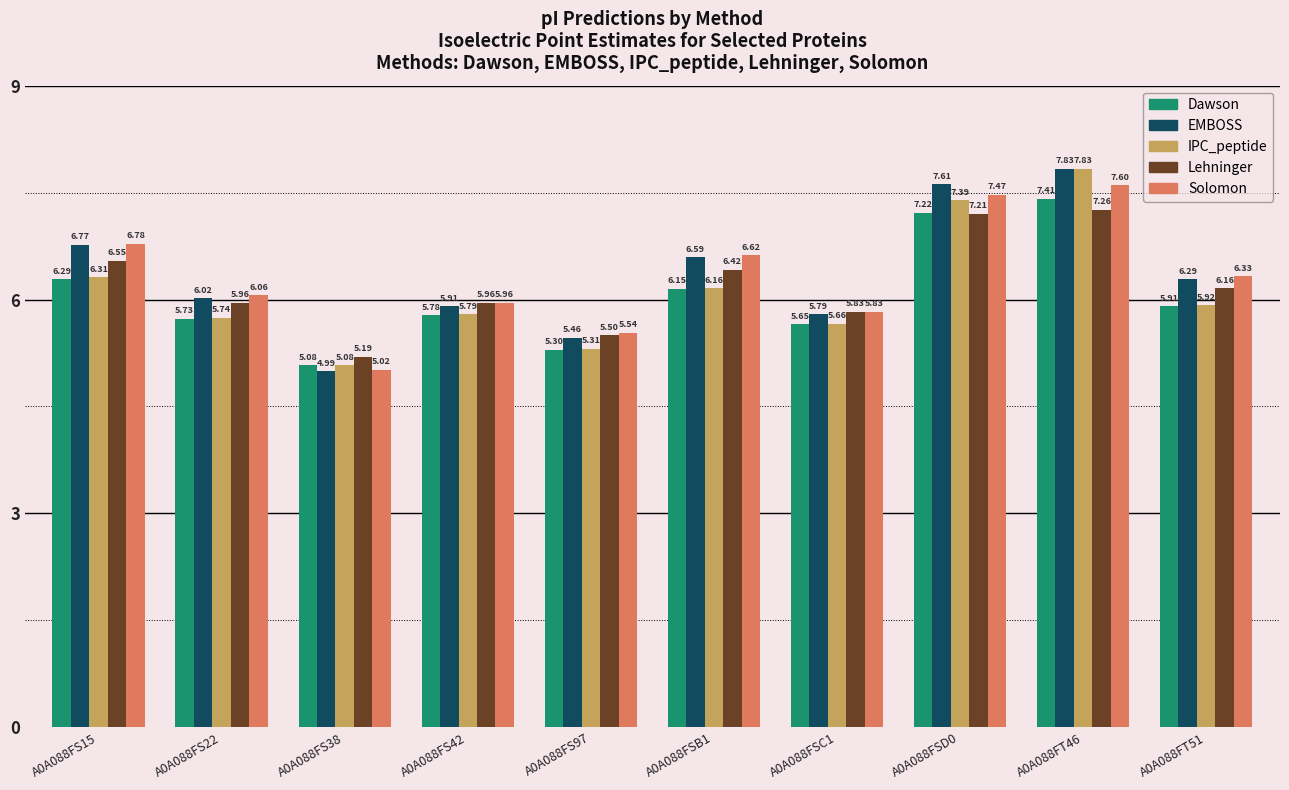

Rank the categories by Dawson value from highest to lowest.

A0A088FT46, A0A088FSD0, A0A088FS15, A0A088FSB1, A0A088FT51, A0A088FS42, A0A088FS22, A0A088FSC1, A0A088FS97, A0A088FS38